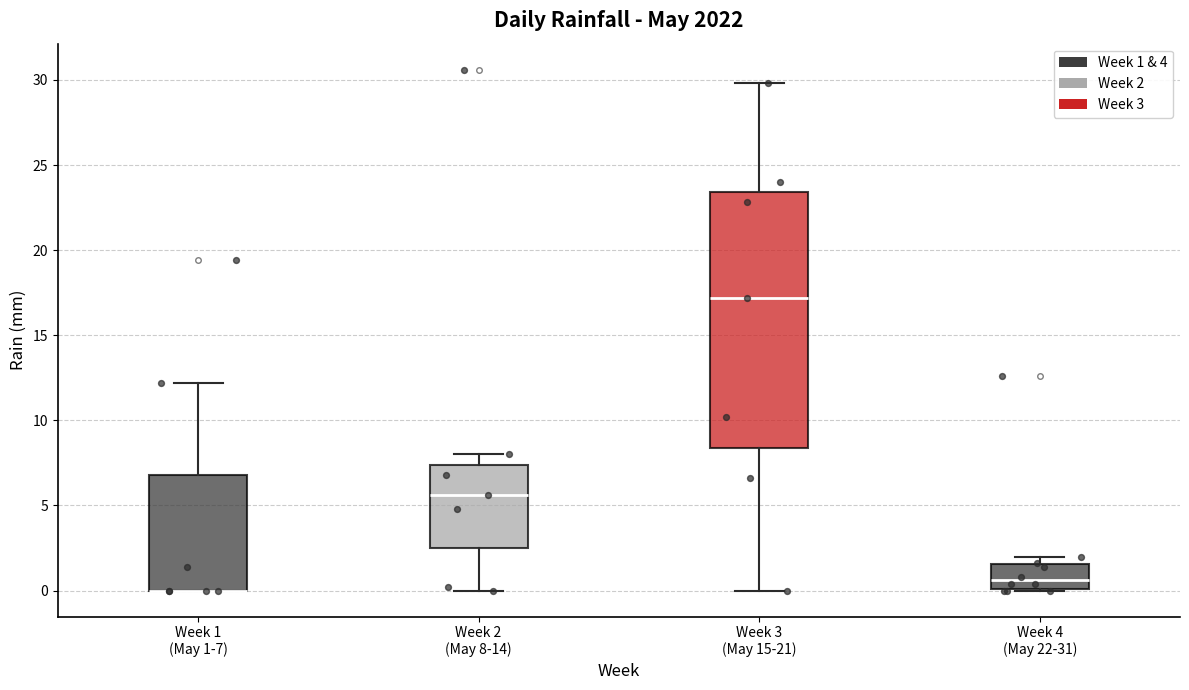

Reading left to right, transcribe this box plot: for each box, give where its median line is, the range the box spans, and where its two whiskers end, as read against the y-axis. The values are not printed on the chart, so give them approximately, as read against the axis.

Week 1 (May 1-7): median 0.0 (drawn on the box's lower edge), box 0.0 to 7.0, whiskers 0.0 to 12.0
Week 2 (May 8-14): median 5.5, box 2.5 to 7.5, whiskers 0.0 to 8.0
Week 3 (May 15-21): median 17.0, box 8.5 to 23.5, whiskers 0.0 to 30.0
Week 4 (May 22-31): median 0.5, box 0.0 to 1.5, whiskers 0.0 to 2.0